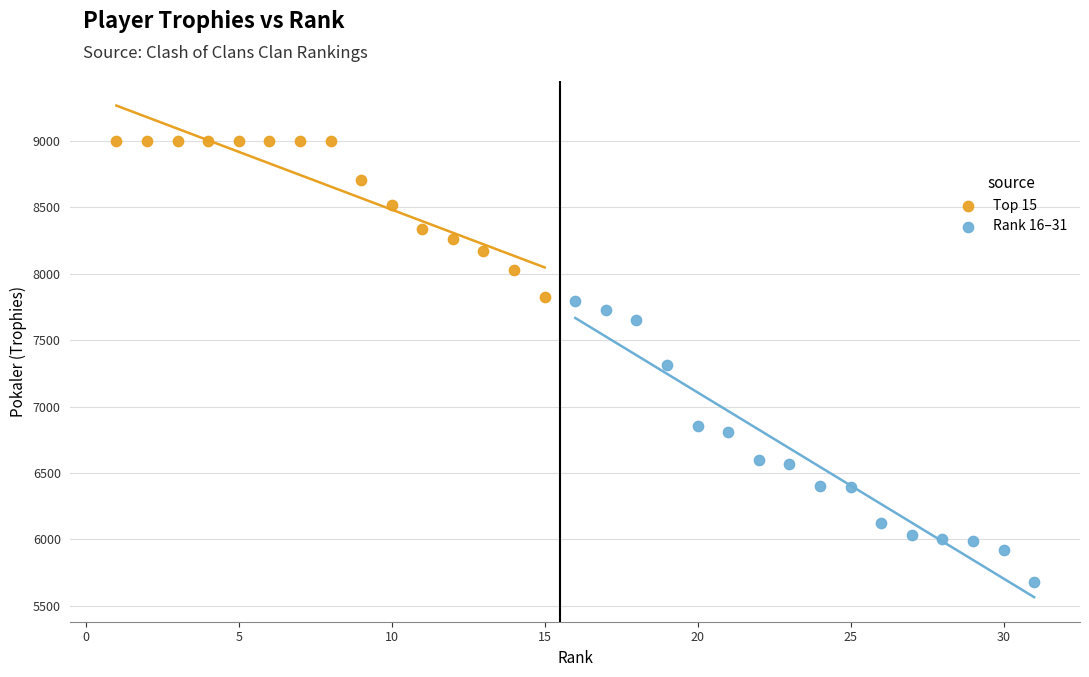

Which series reaches the minimum Y coordinate?

Rank 16–31